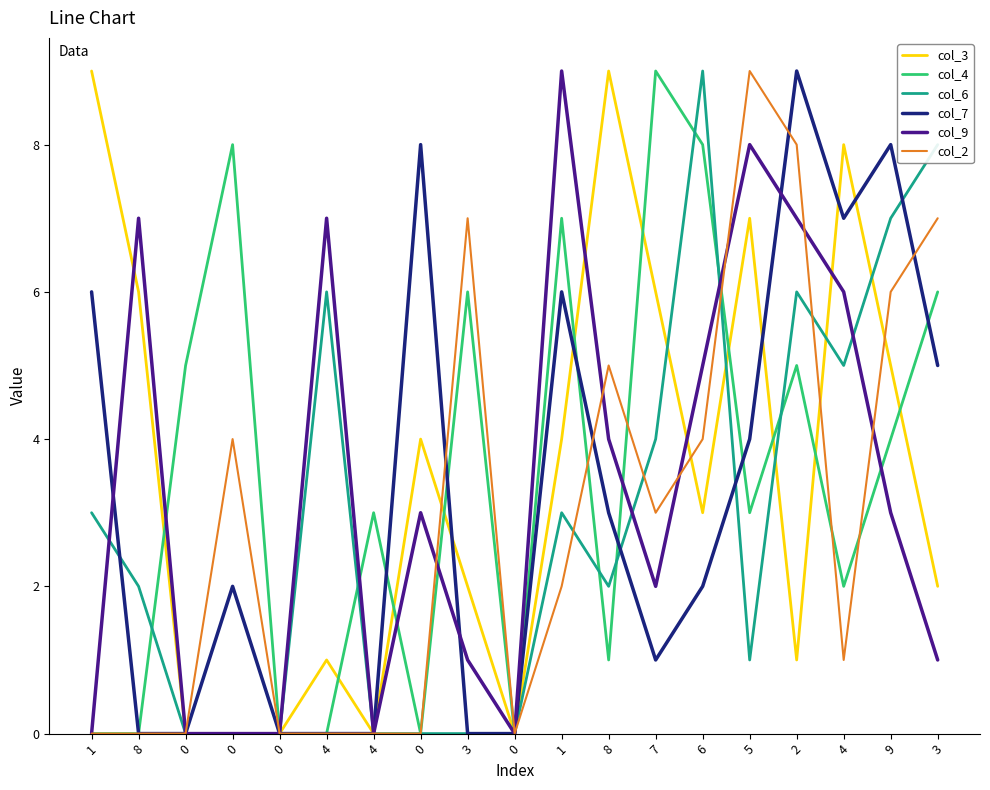

What are all the series names shown in the legend?

col_3, col_4, col_6, col_7, col_9, col_2